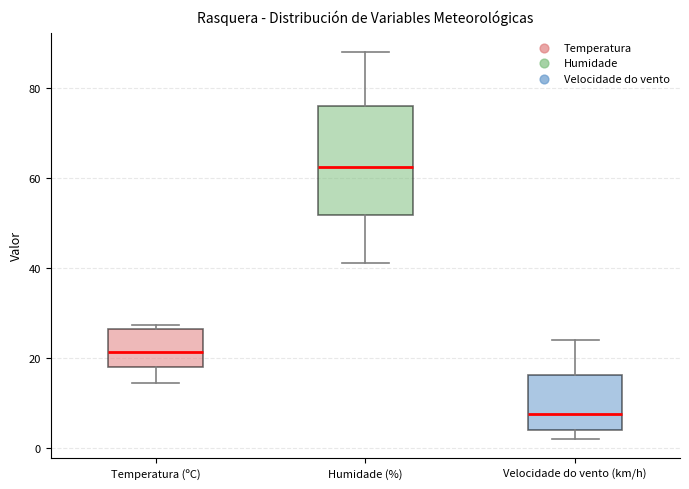

Where is the upper edge of the box for Velocidade do vento (km/h) on the y-axis? The values are not printed on the chart, so give them approximately, as read against the axis.

16